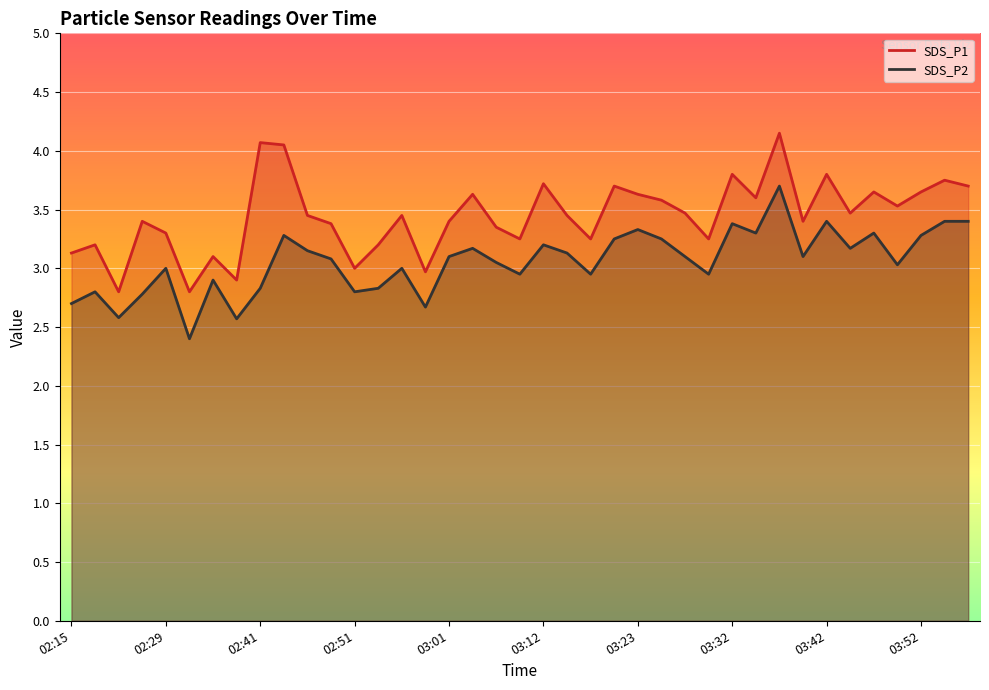

In SDS_P1, how many points are lower than both neighbors (excluding endpoints)?

12